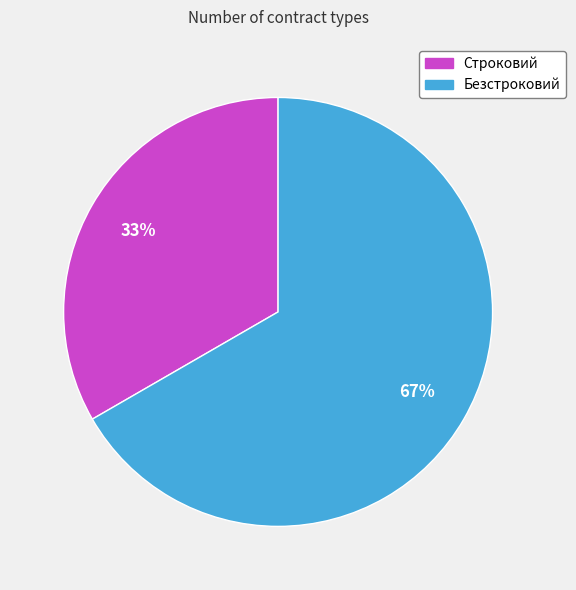

True or false: Безстроковий accounts for 72% of the total.

False